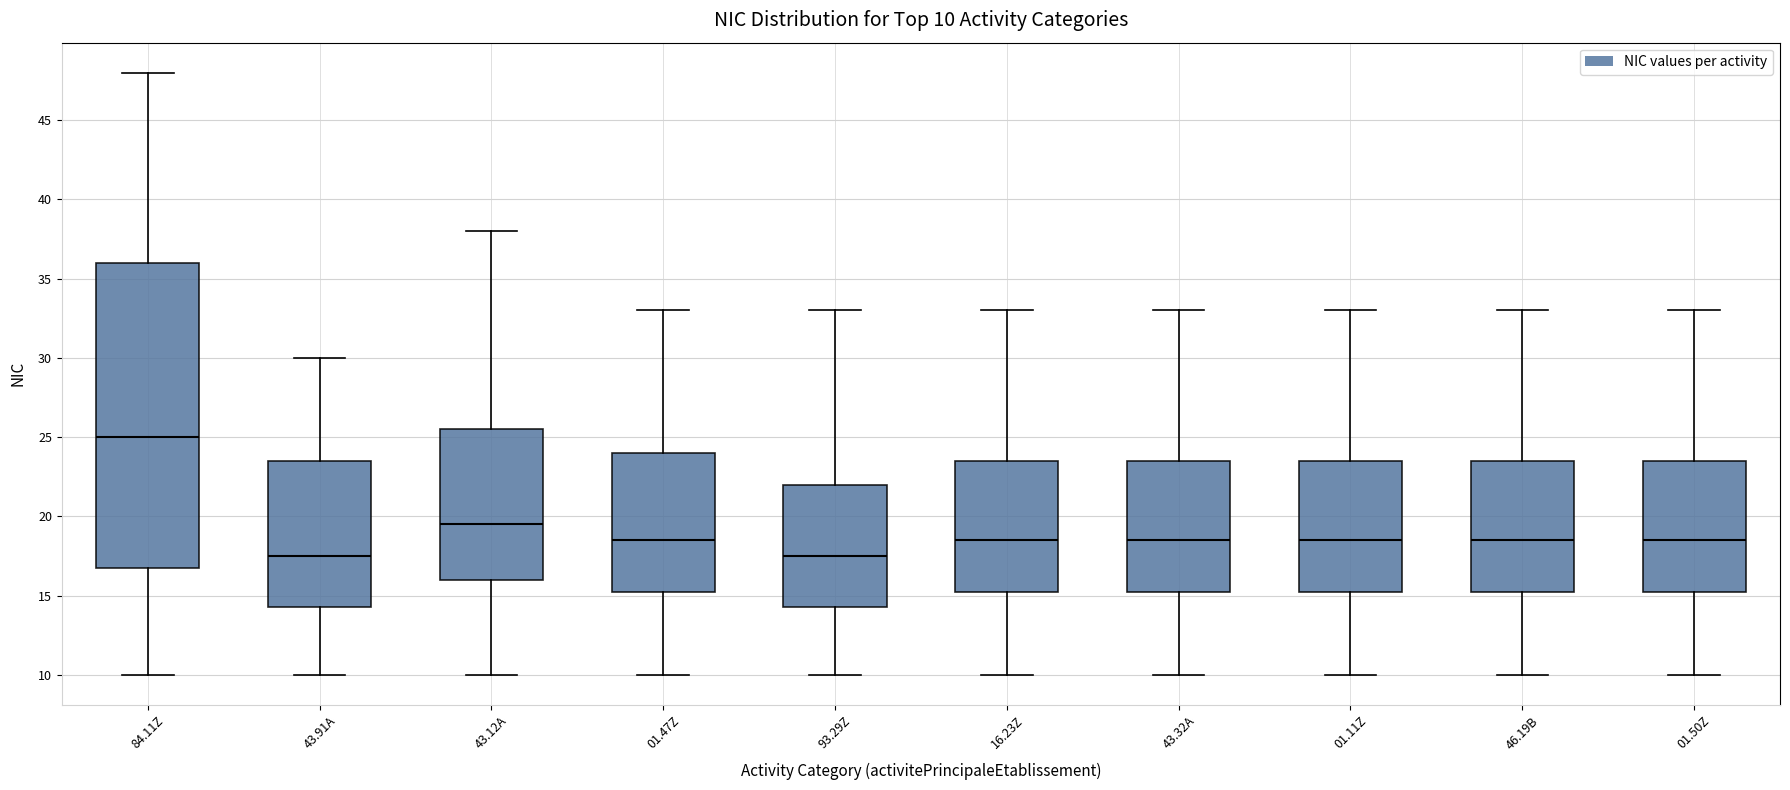

Comparing the boxes themselves (not the whiskers), which one is the tallest?

84.11Z